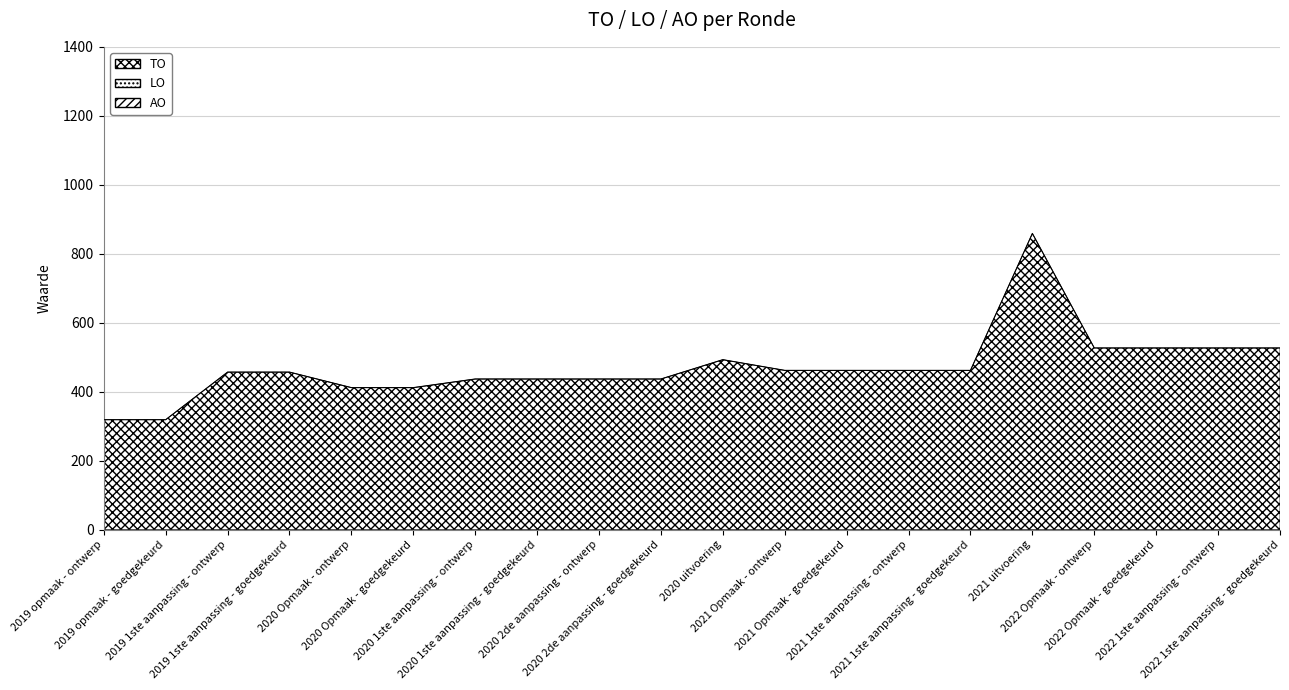

True or false: AO and TO cross at least once.

False